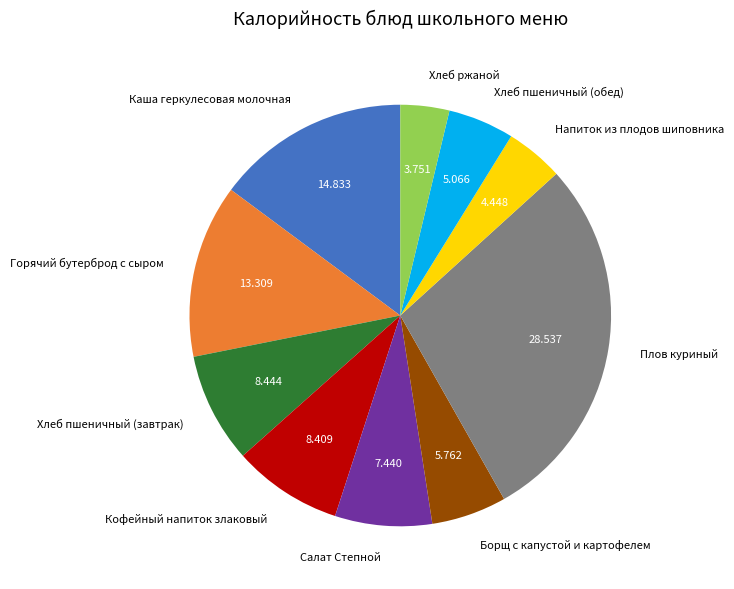

True or false: Борщ с капустой и картофелем accounts for 12% of the total.

False